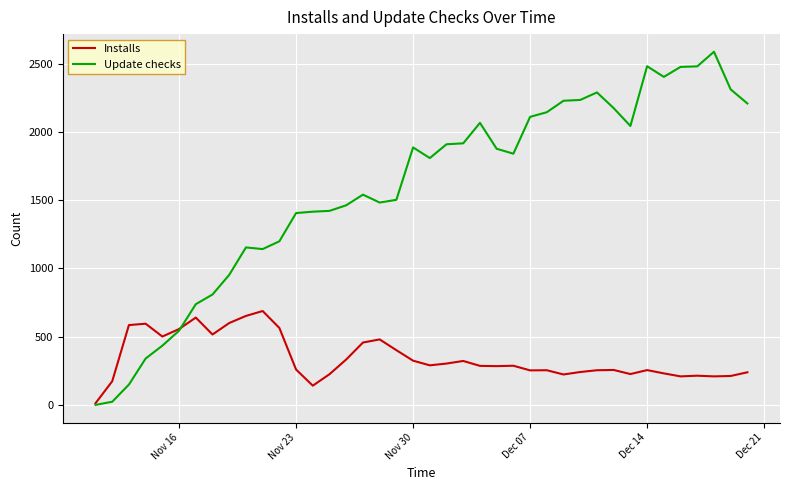

Rank the series by their average value, from highest to lowest.

Update checks, Installs